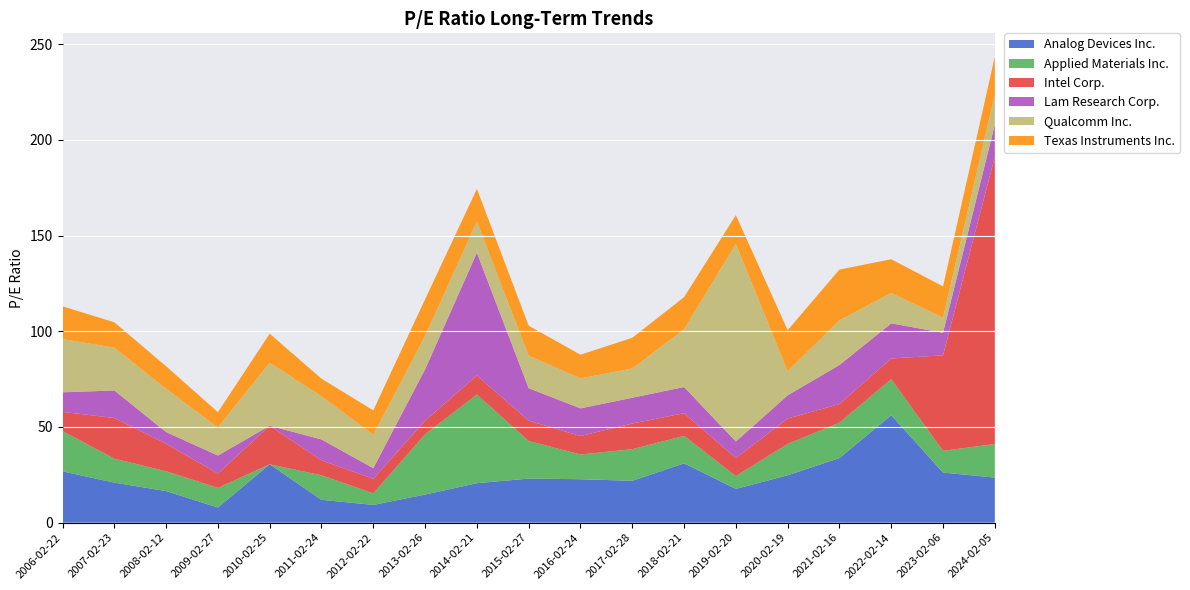

What is the maximum value for Analog Devices Inc.?

56.1